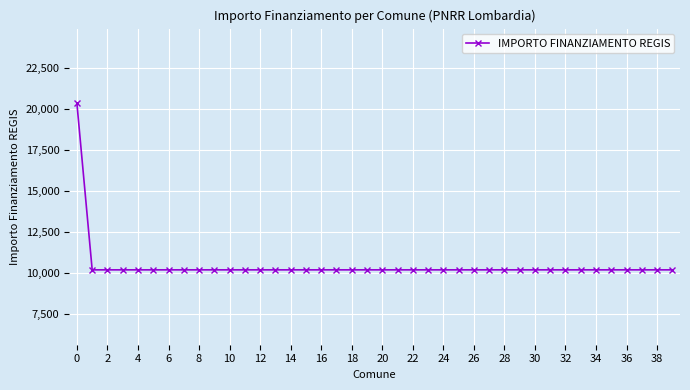

Does the chart have visible grid lines?

Yes